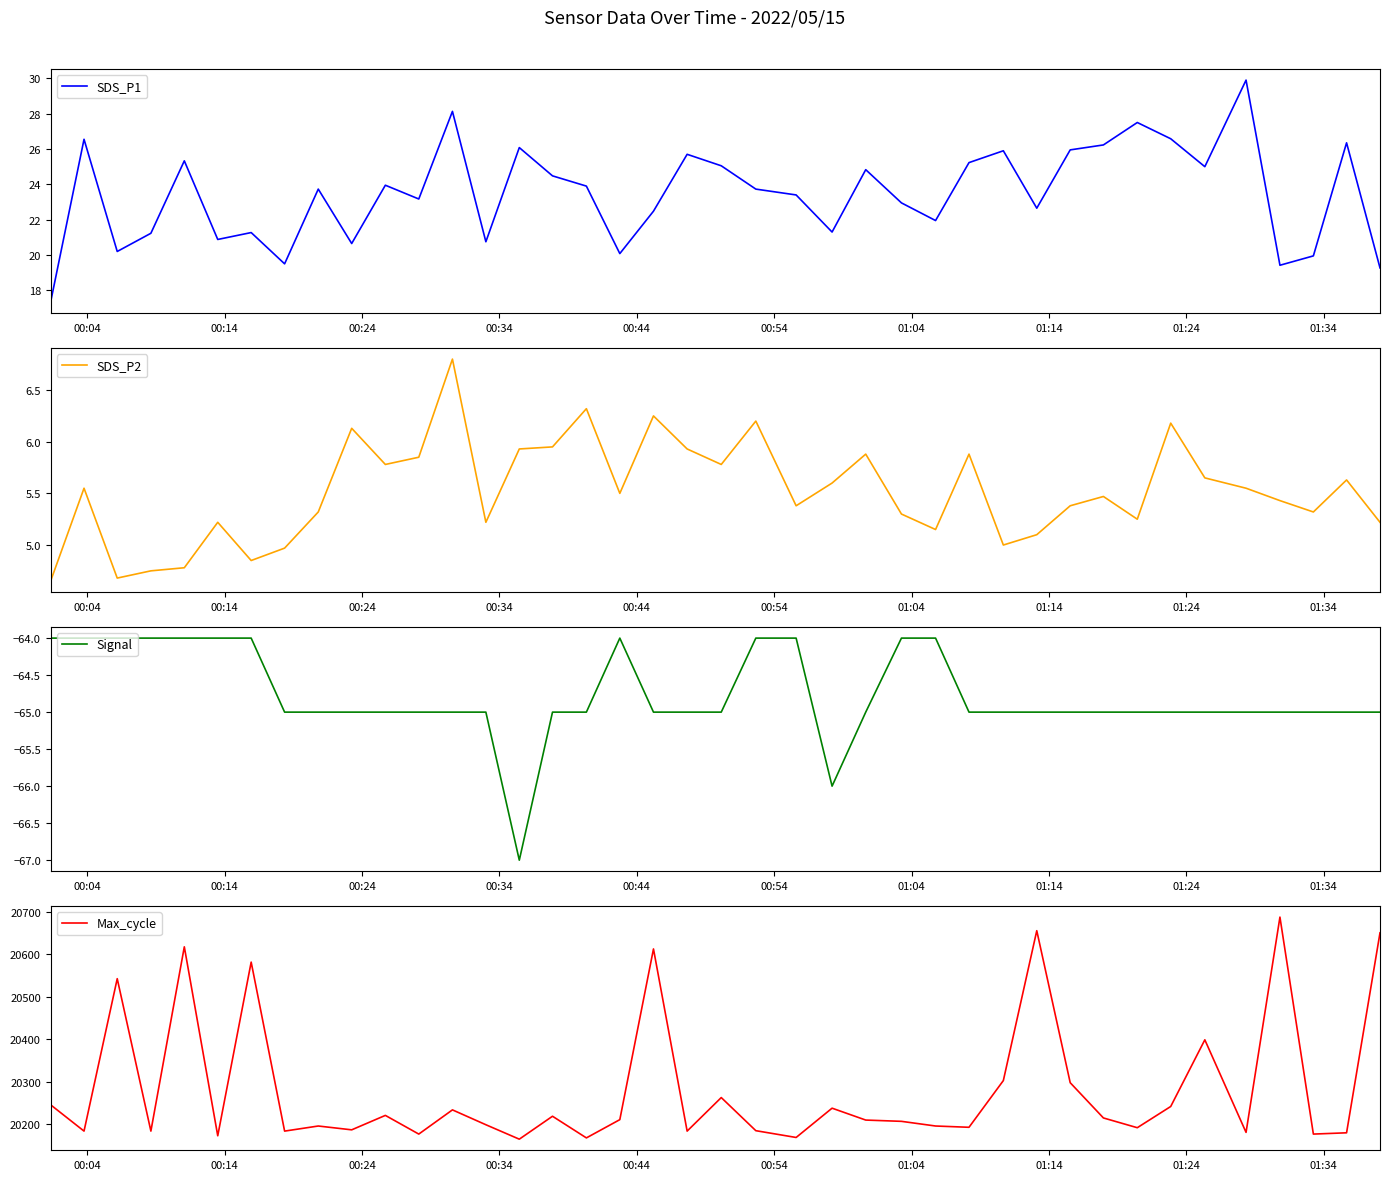

What are all the series names shown in the legend?

SDS_P1, SDS_P2, Signal, Max_cycle